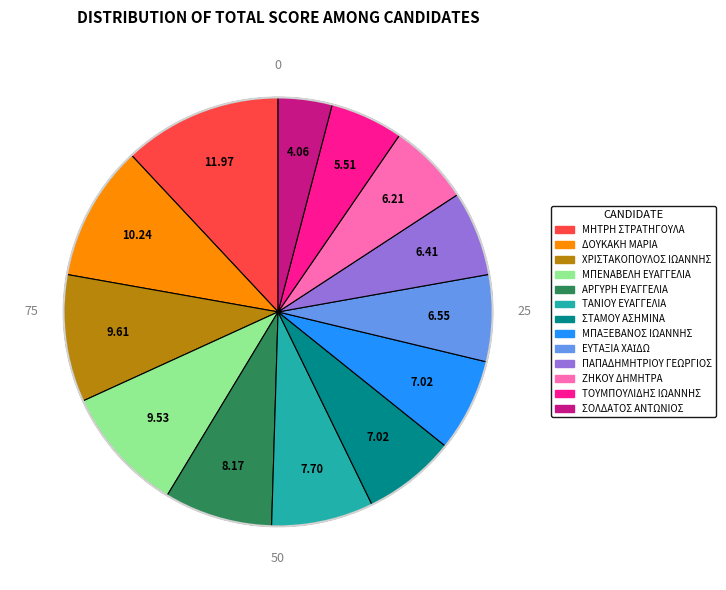

Is there a majority slice in this chart?

No